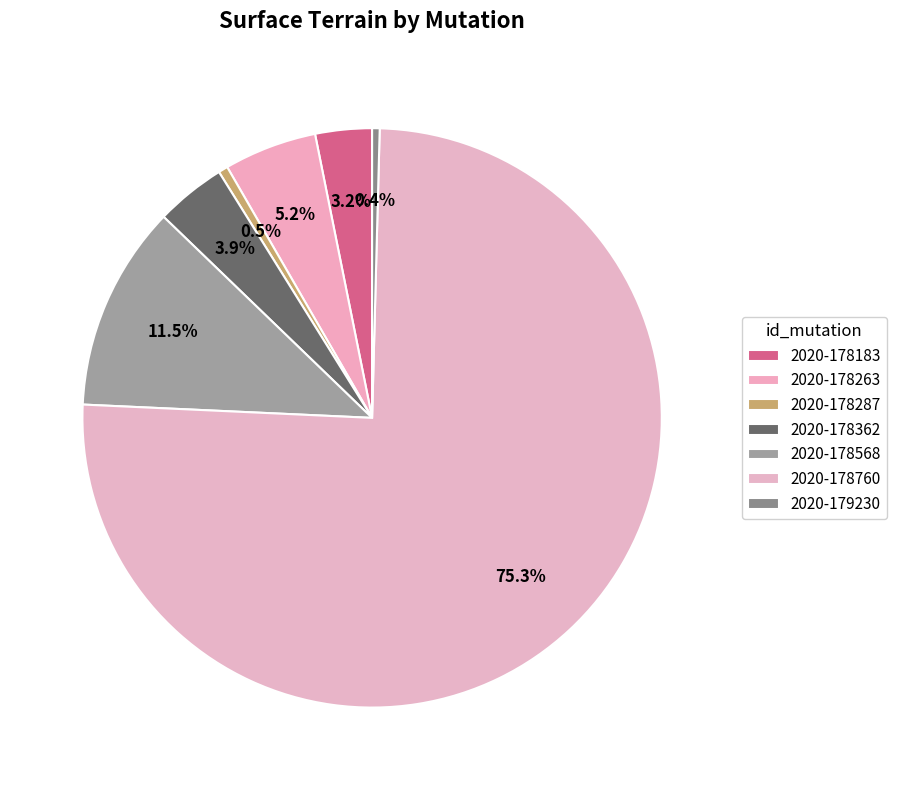

To the nearest percent, what is the average slice percentage?

14%